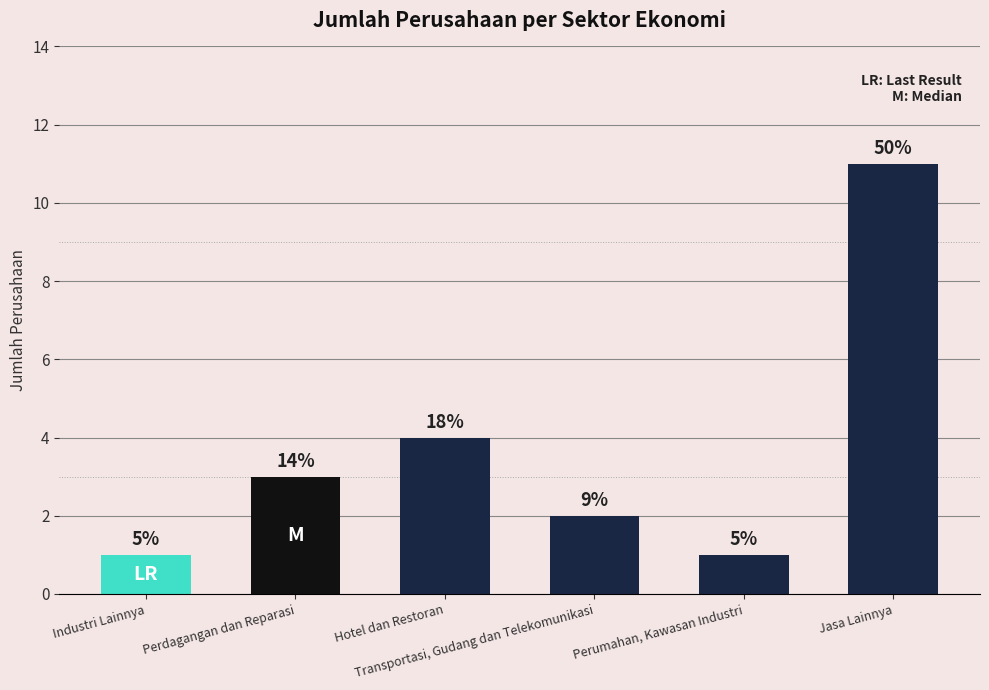

What is the ratio of the value at Transportasi, Gudang dan Telekomunikasi to the value at Perumahan, Kawasan Industri?

2.0